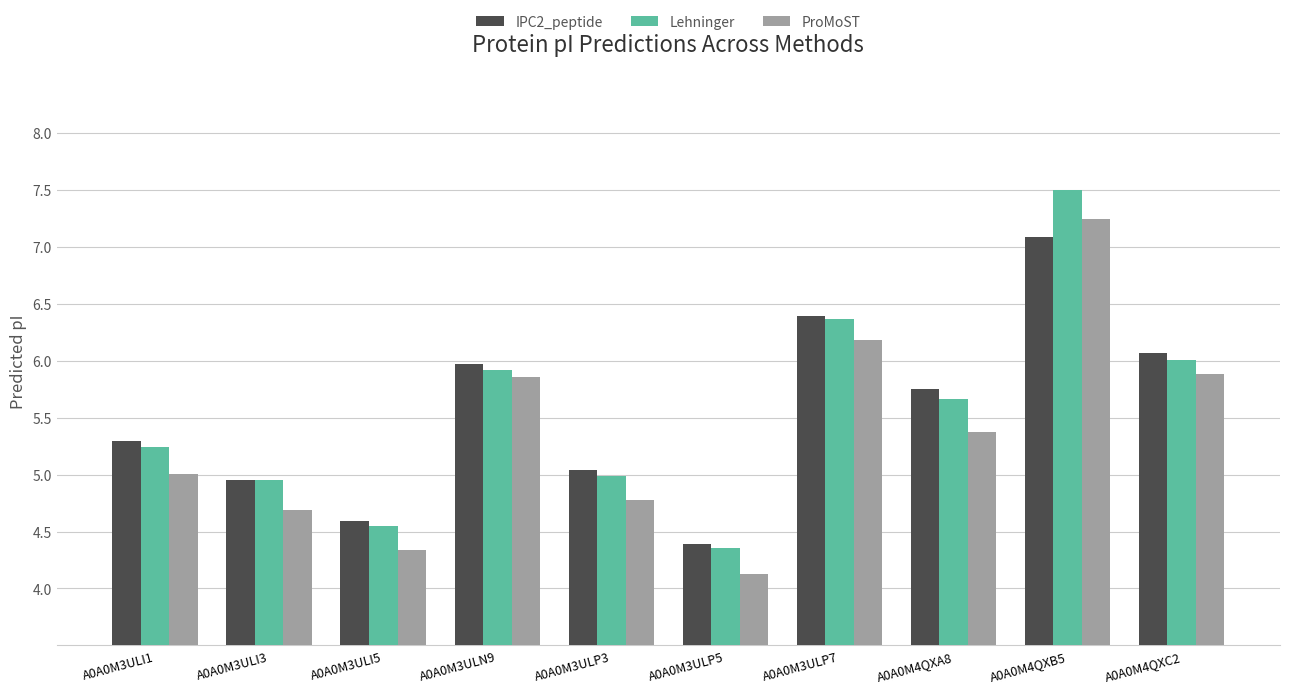

Between A0A0M3ULI3 and A0A0M3ULN9, which series saw the biggest shift?

ProMoST